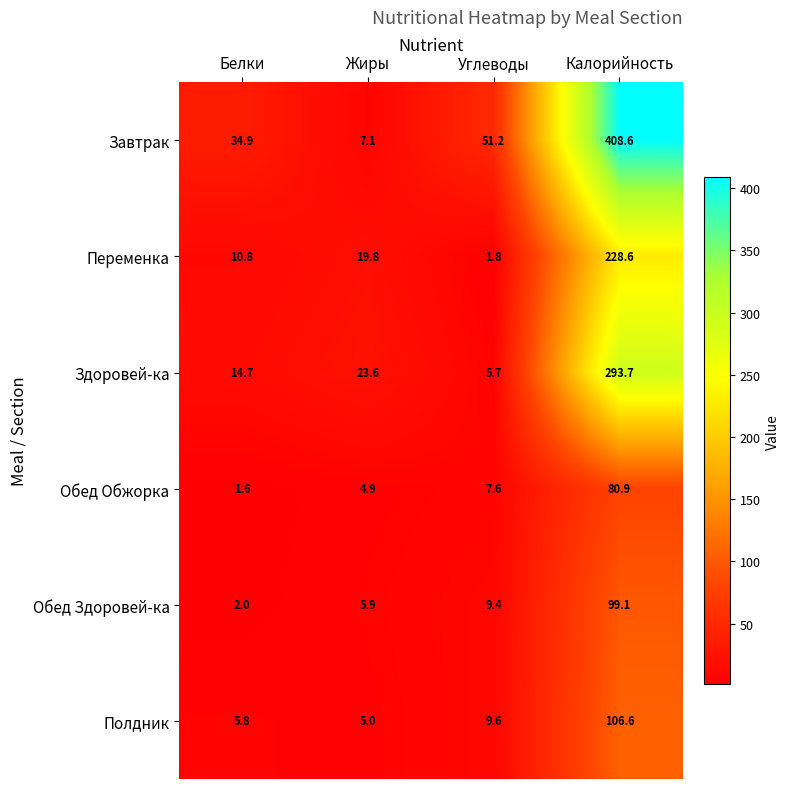

Reading right to left, what are all the values shown in this chart?

Завтрак: Калорийность=408.6	Углеводы=51.2	Жиры=7.1	Белки=34.9
Переменка: Калорийность=228.6	Углеводы=1.8	Жиры=19.8	Белки=10.8
Здоровей-ка: Калорийность=293.7	Углеводы=5.7	Жиры=23.6	Белки=14.7
Обед Обжорка: Калорийность=80.9	Углеводы=7.6	Жиры=4.9	Белки=1.6
Обед Здоровей-ка: Калорийность=99.1	Углеводы=9.4	Жиры=5.9	Белки=2.0
Полдник: Калорийность=106.6	Углеводы=9.6	Жиры=5.0	Белки=5.8